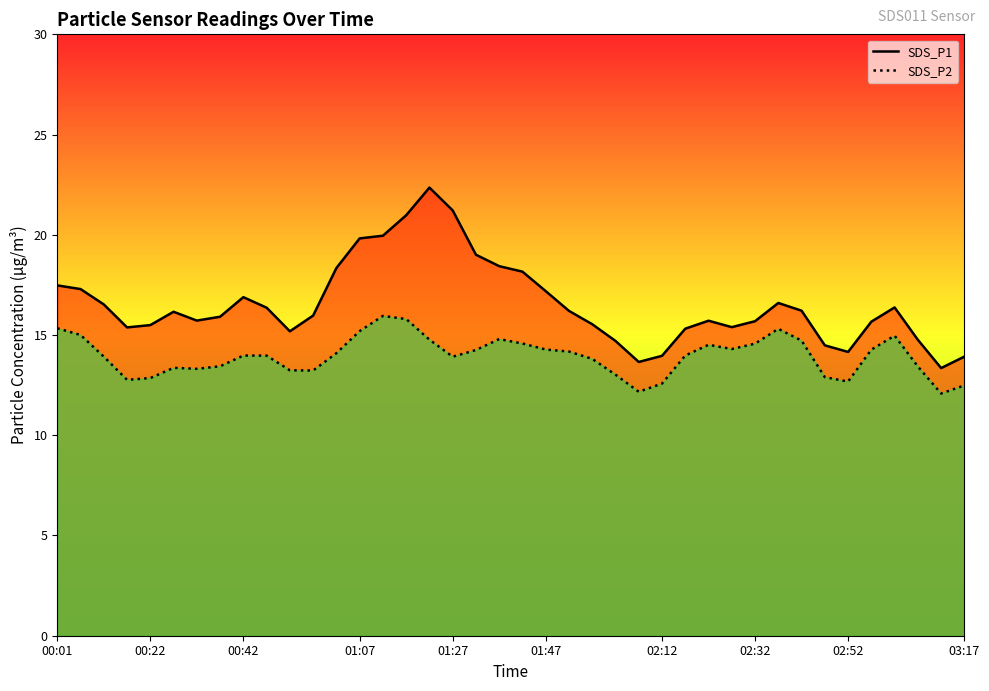

What is the sum of all SDS_P2 values?

558.0